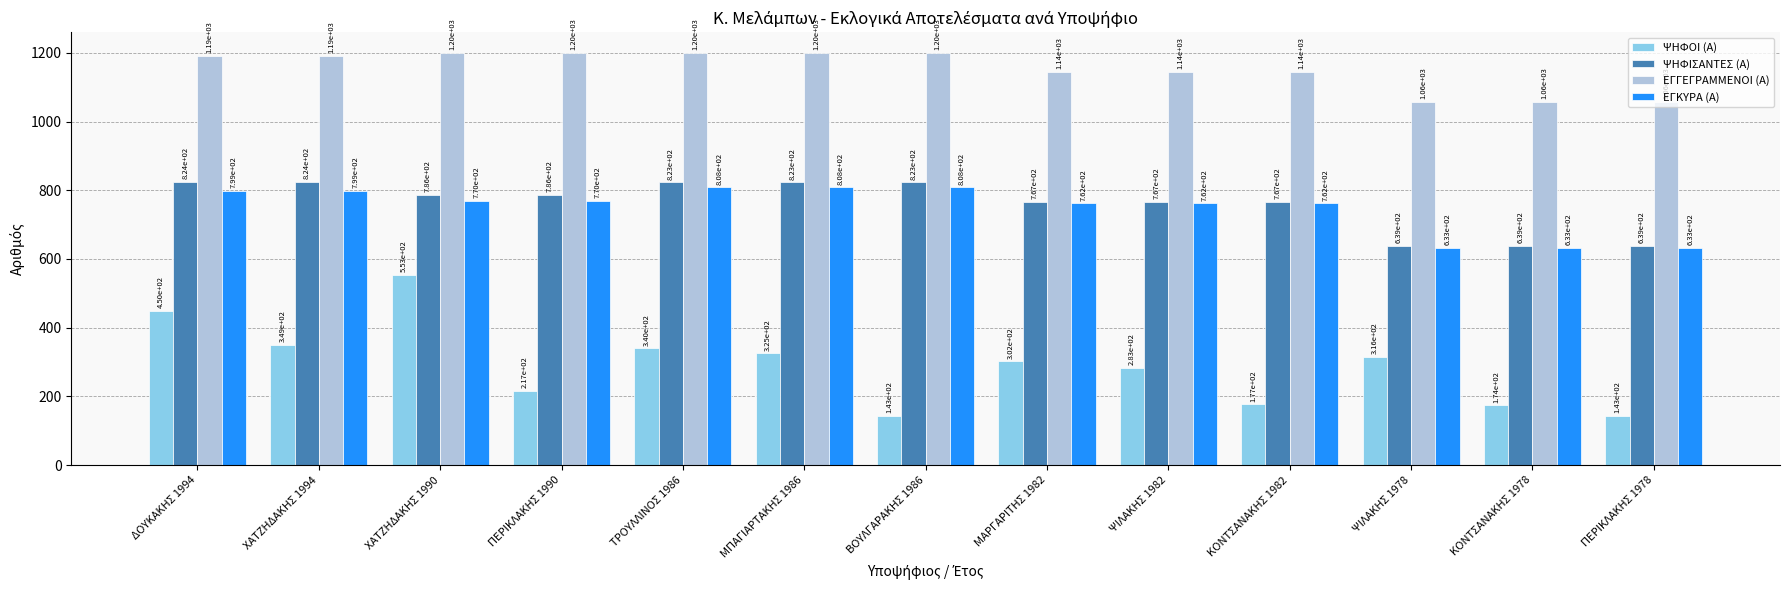

How many data points in ΕΓΚΥΡΑ (Α) are less than 770?

6